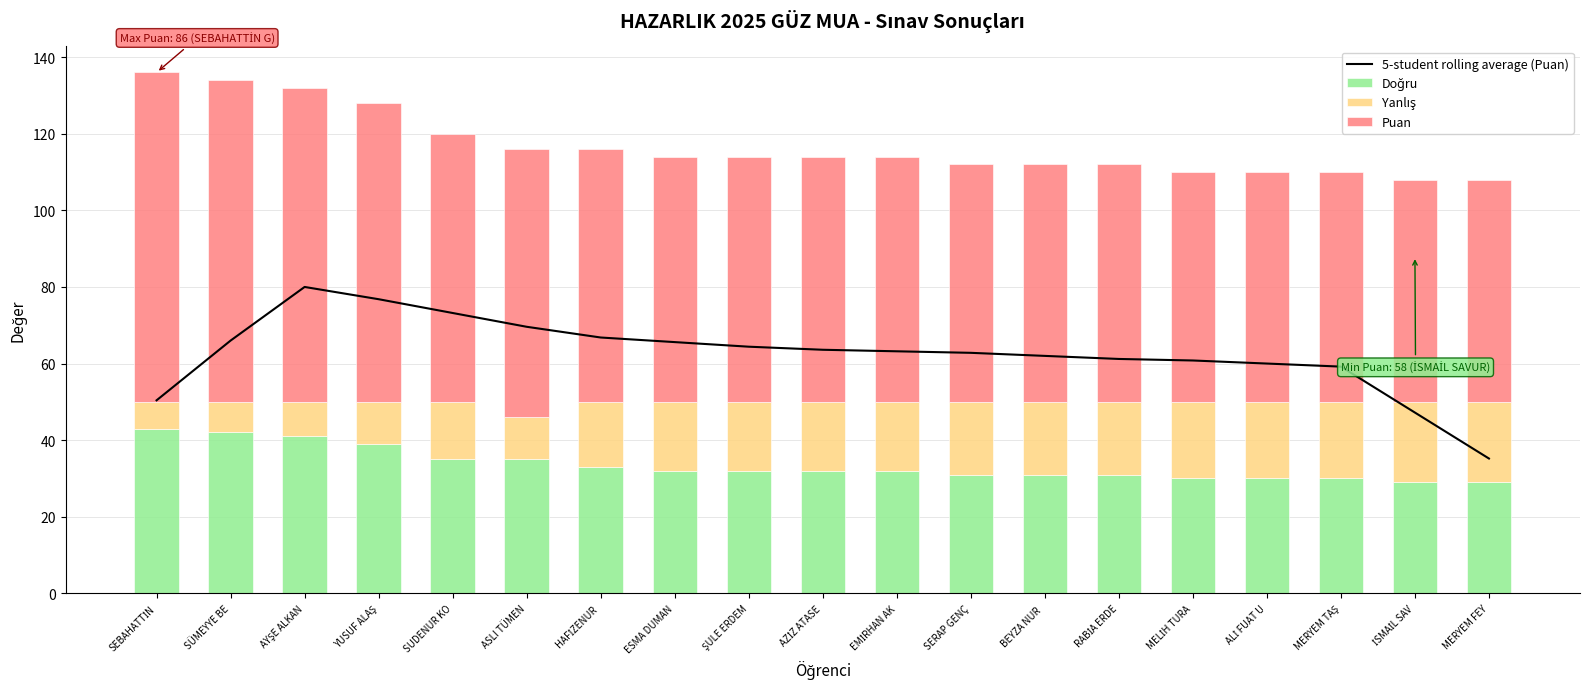

What is the value of the Doğru bar at the 19th from the left?

29.0